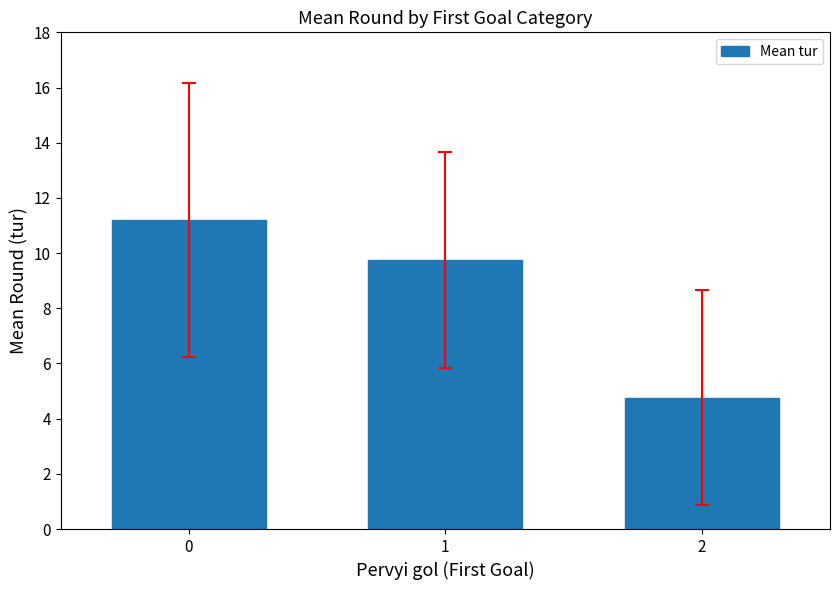

What is the change in value from 1 to 2?

-5.0